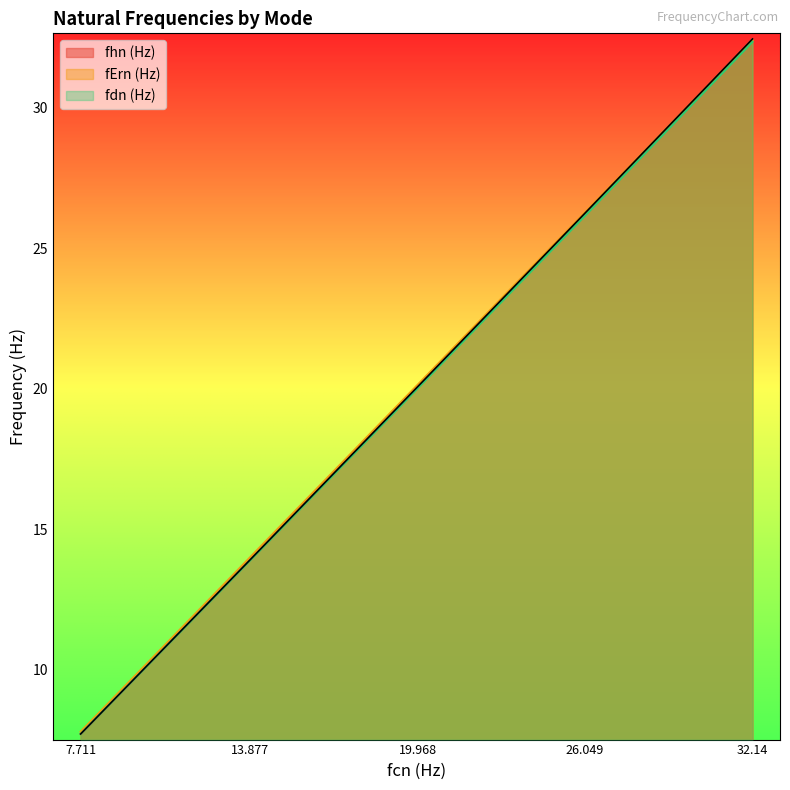

Is it true that fdn (Hz) equals 20.0 at 19.968?

True